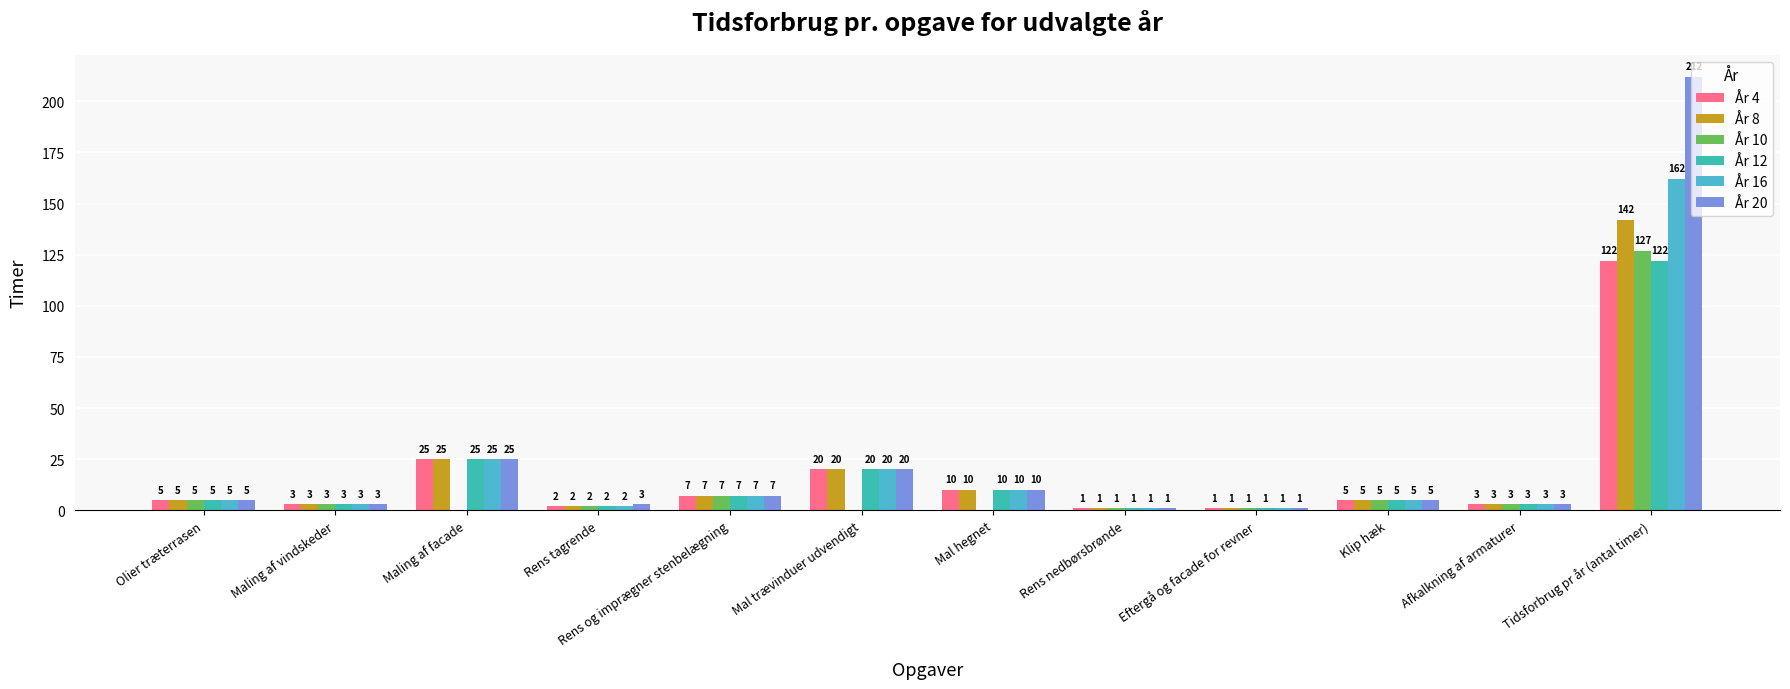

How many series are shown in this chart?

6